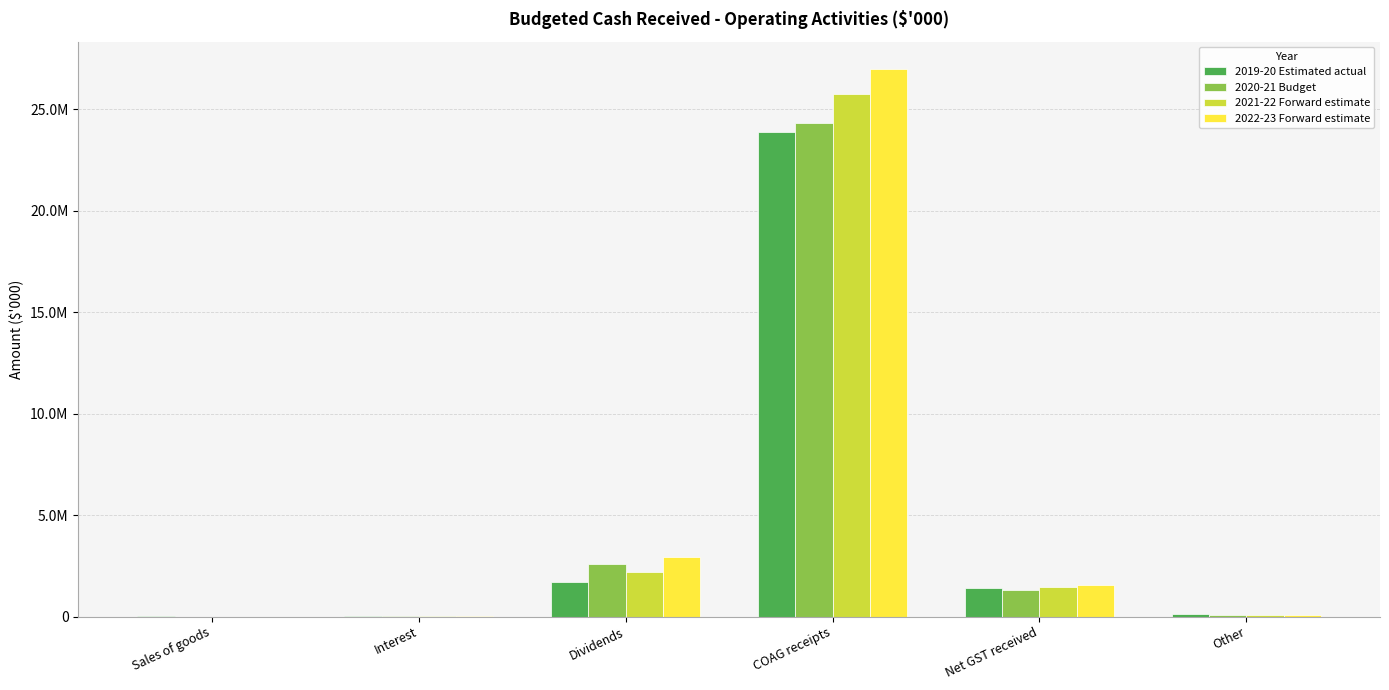

Rank the series by their average value, from highest to lowest.

2022-23 Forward estimate, 2021-22 Forward estimate, 2020-21 Budget, 2019-20 Estimated actual